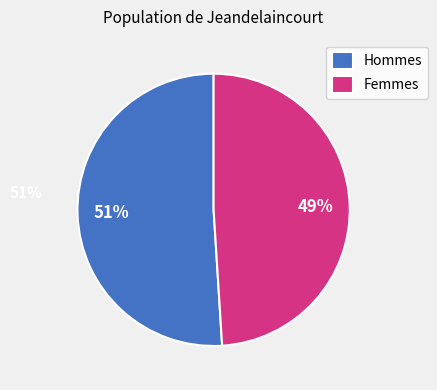

Is there a majority slice in this chart?

Yes